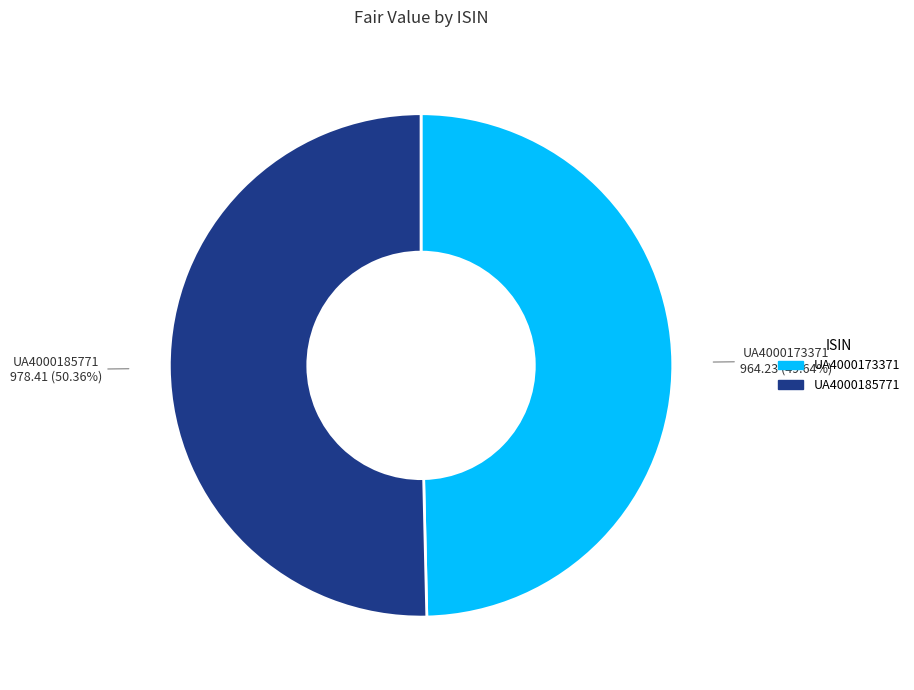

What is the majority slice?

UA4000185771